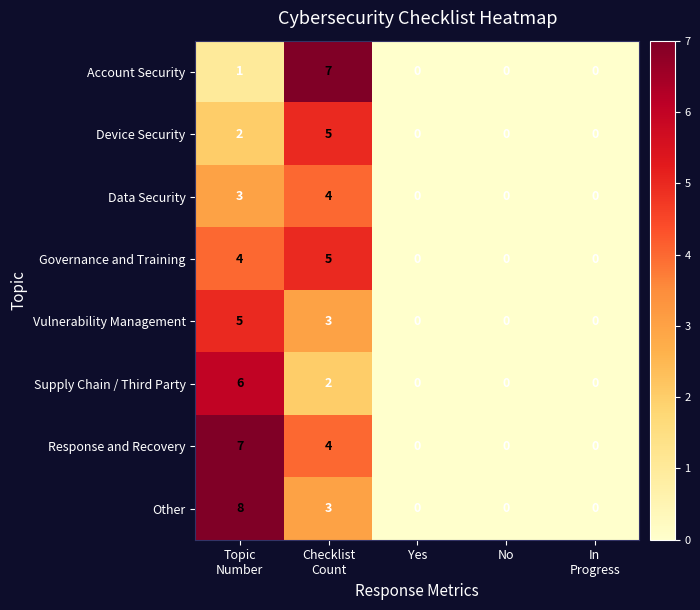

Which series has the largest range (max minus min)?

Other